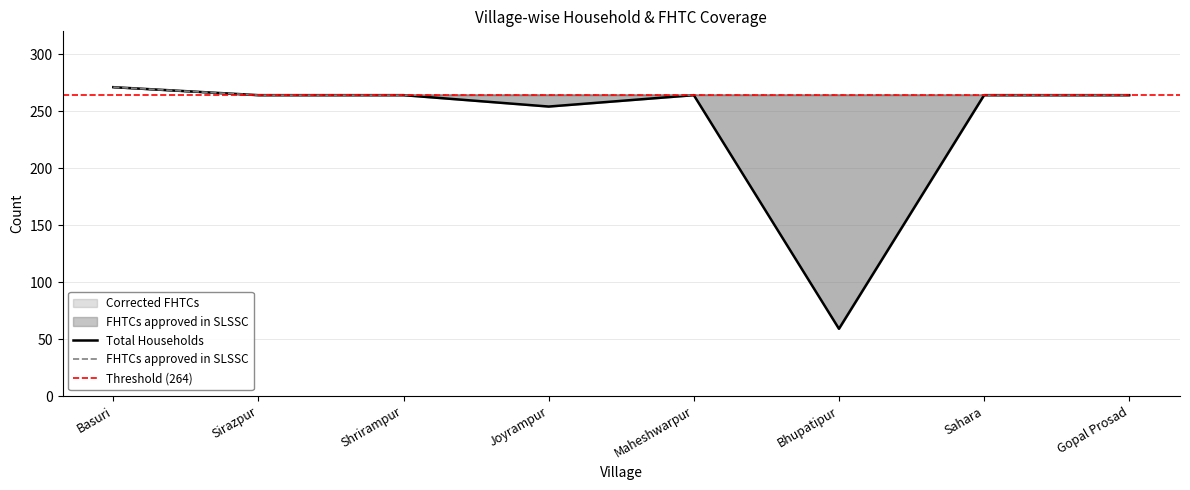

Reading left to right, extract all data points from this chart.

Total Households: Basuri=271	Sirazpur=264	Shrirampur=264	Joyrampur=254	Maheshwarpur=264	Bhupatipur=59	Sahara=264	Gopal Prosad=264
FHTCs approved in SLSSC: Basuri=271	Sirazpur=264	Shrirampur=264	Joyrampur=264	Maheshwarpur=264	Bhupatipur=264	Sahara=264	Gopal Prosad=264